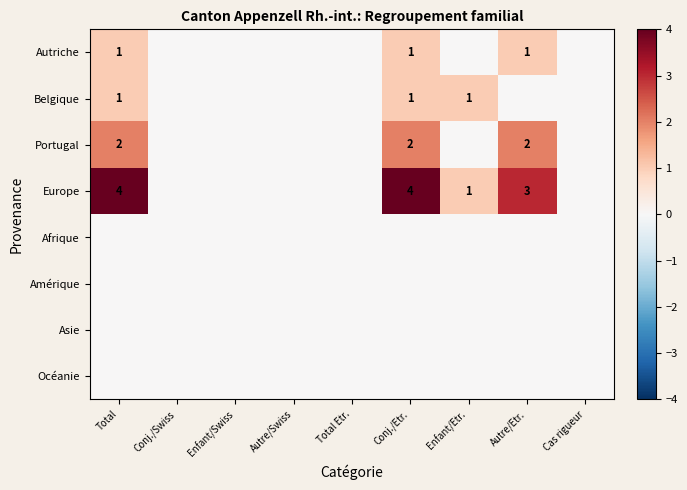

True or false: Portugal has a value of 1 at Conj./Swiss.

False